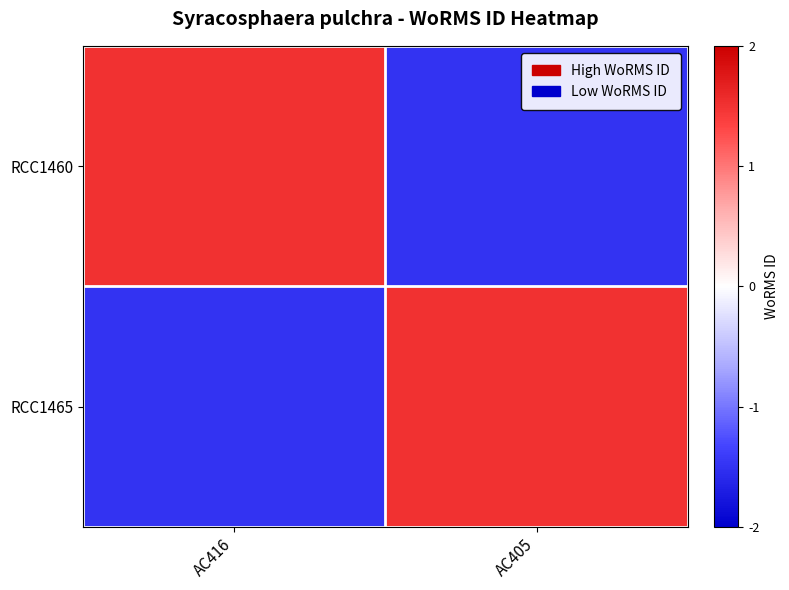

Count the number of categories in the chart.

2